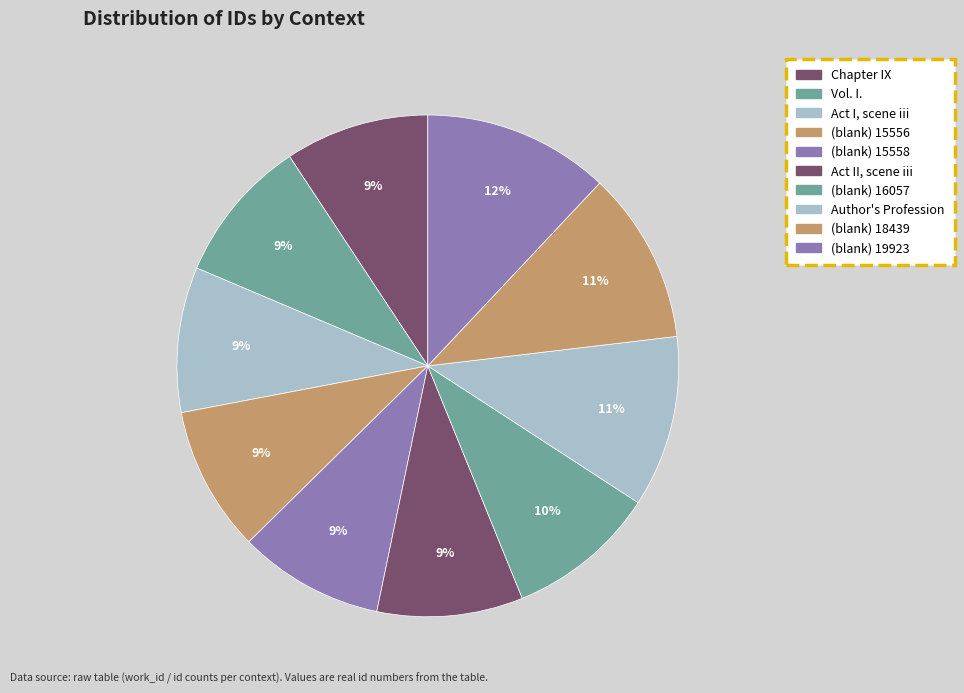

Count the number of slices in the pie.

10